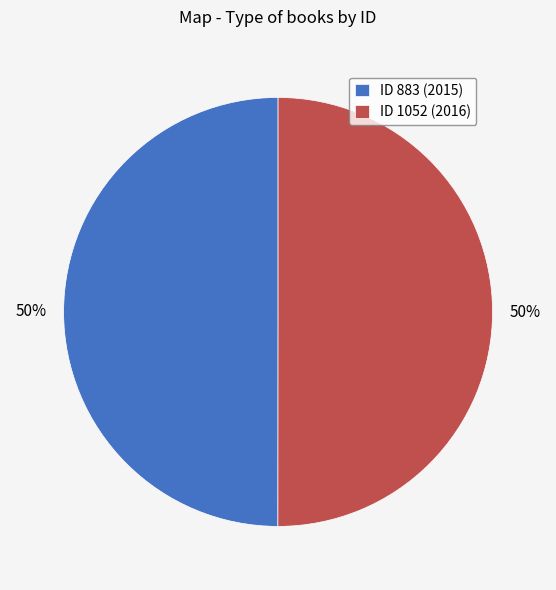

Count the number of slices in the pie.

2